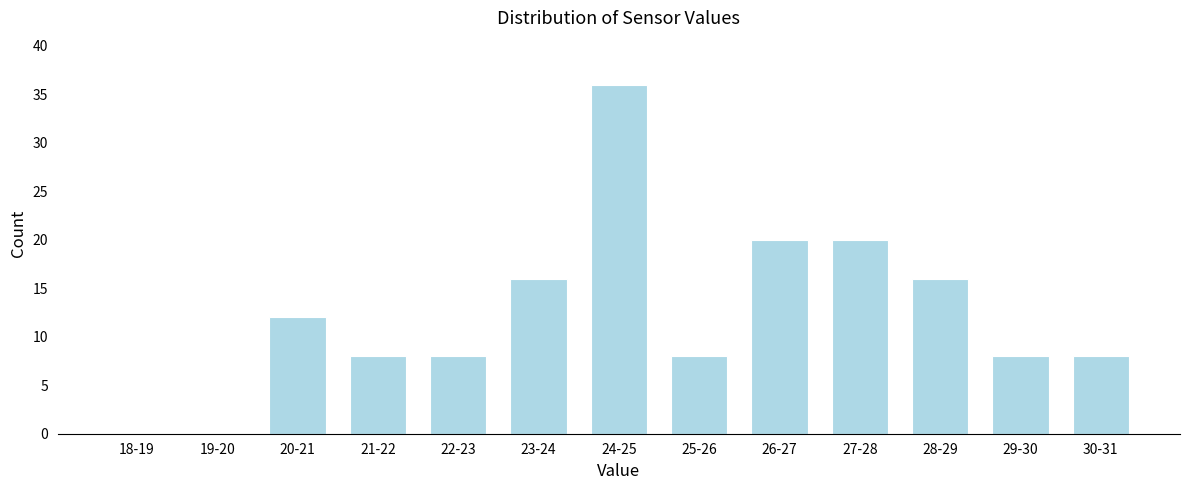

Reading left to right, transcribe all the data shown in this chart.

18-19=0	19-20=0	20-21=12	21-22=8	22-23=8	23-24=16	24-25=36	25-26=8	26-27=20	27-28=20	28-29=16	29-30=8	30-31=8